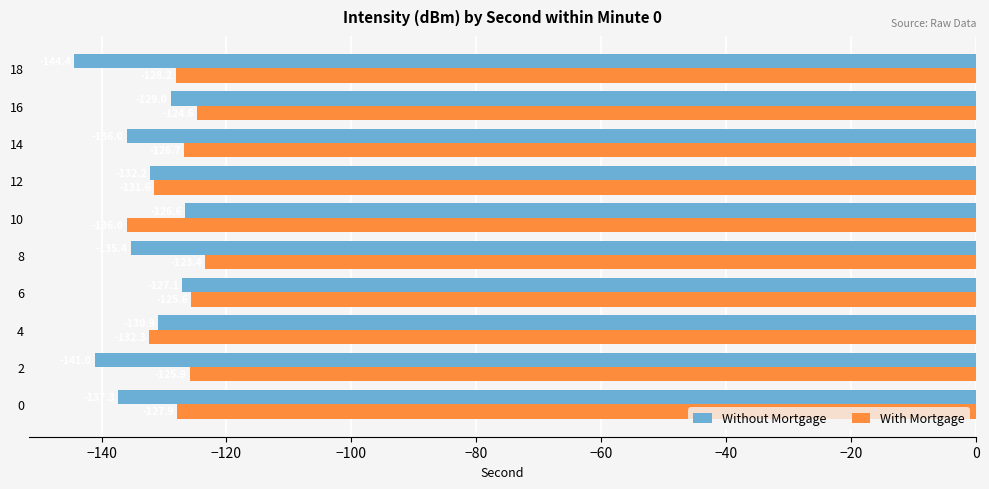

What is the sum of all With Mortgage values?

-1282.2